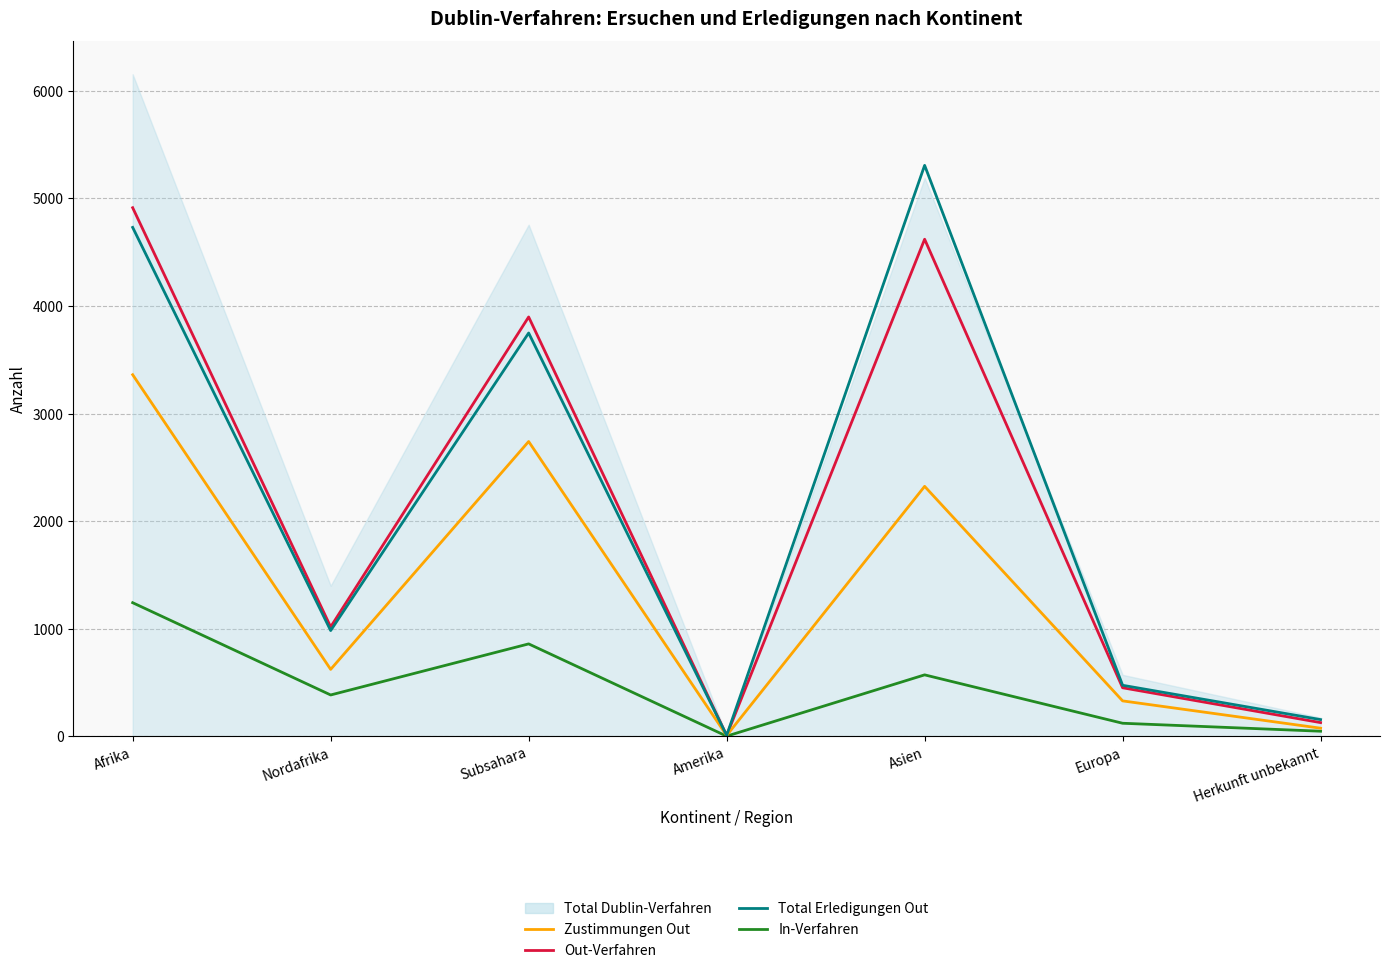

At which category is the sum across all series the highest?

Afrika